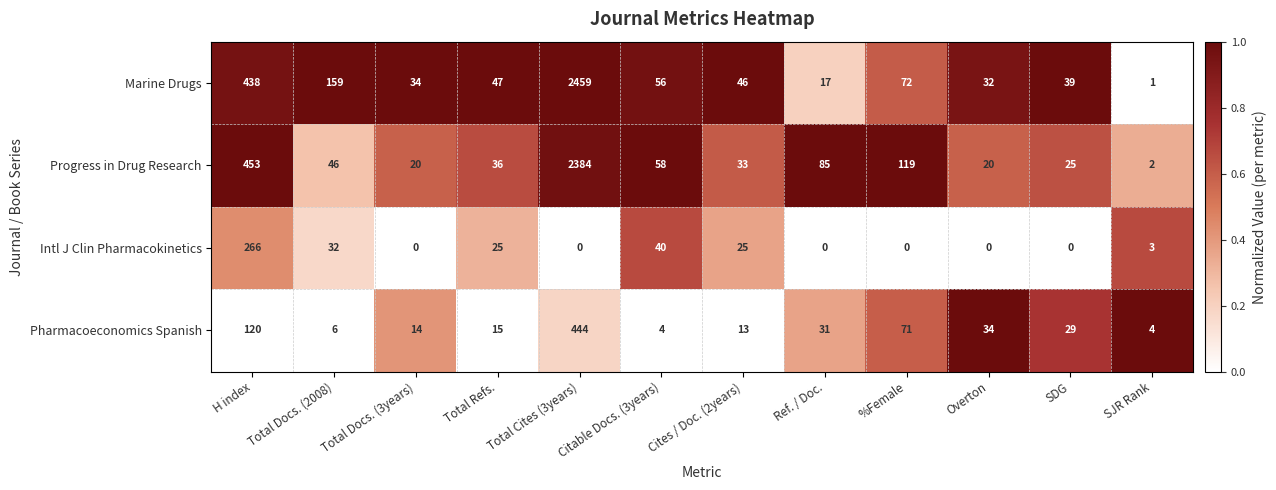

What is the greatest value displayed?

2459